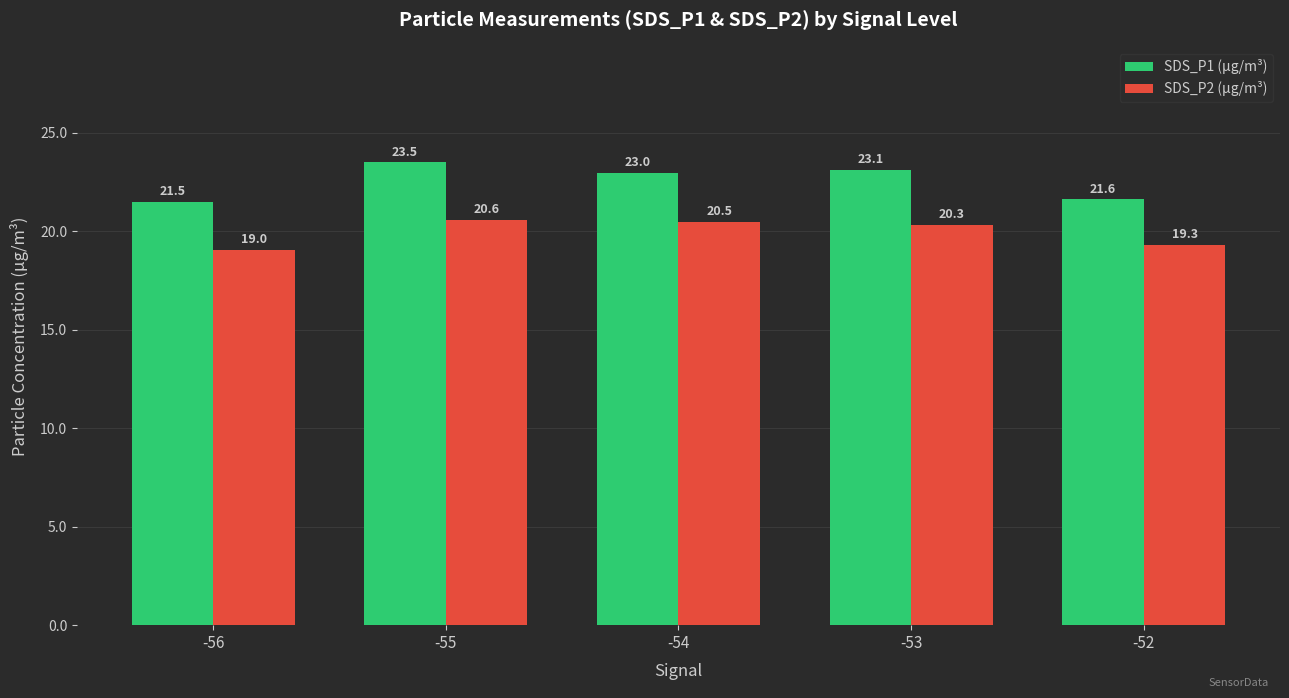

What is the highest value of the SDS_P1 (µg/m³) series?

23.5